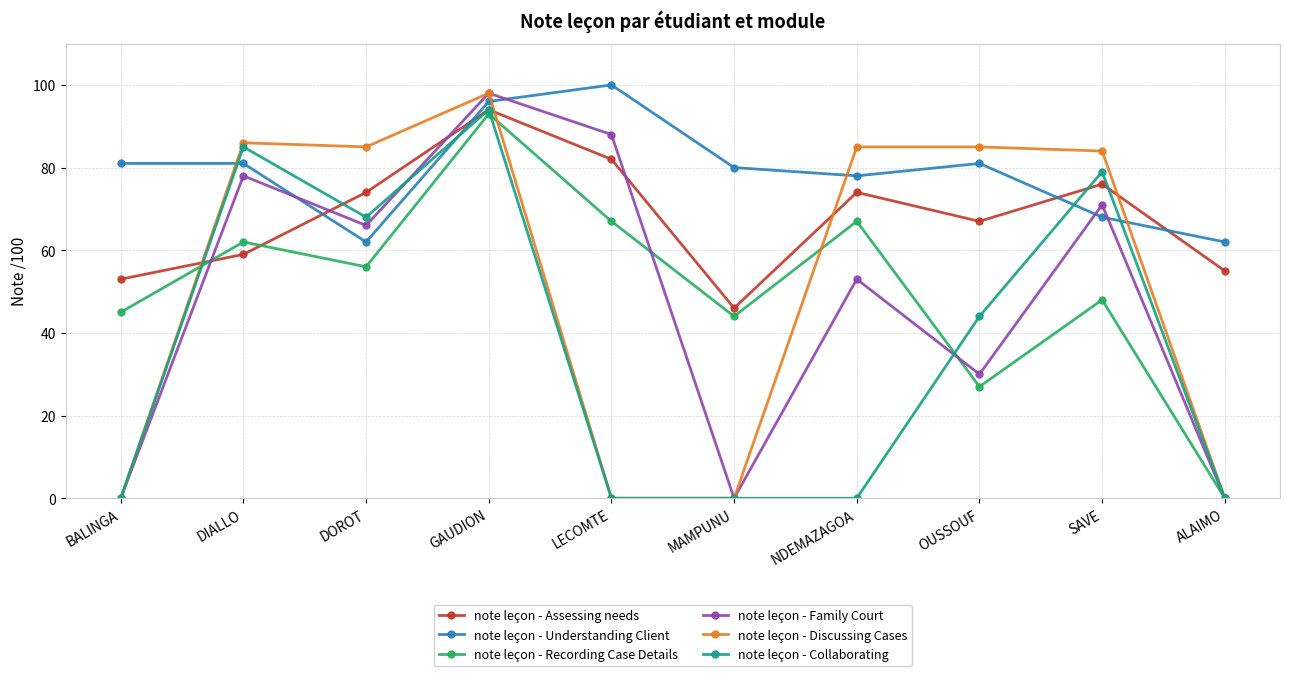

After their last crossing, which series has the higher values: note leçon - Understanding Client or note leçon - Collaborating?

note leçon - Understanding Client